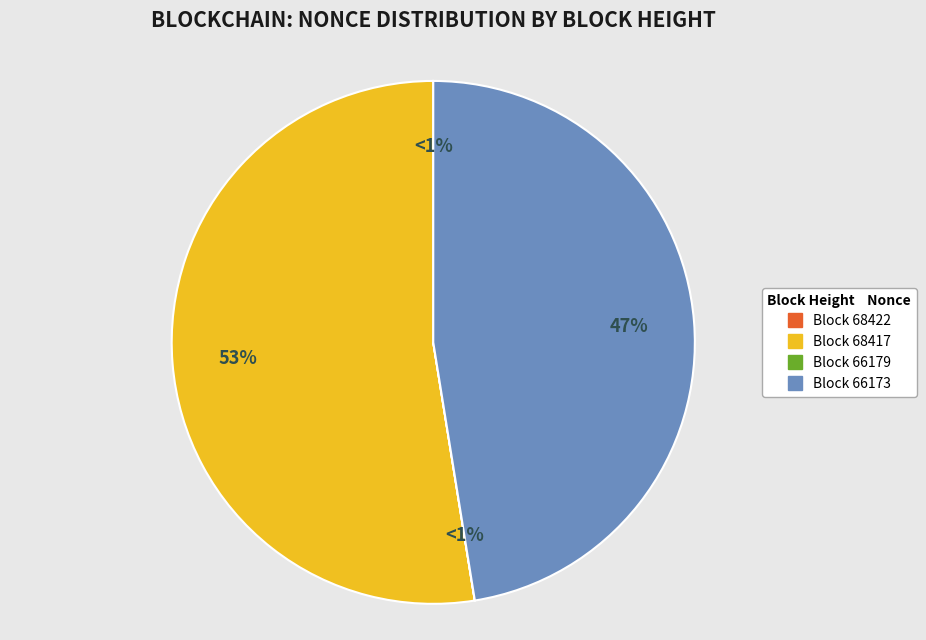

To the nearest percent, what is the average slice percentage?

25%